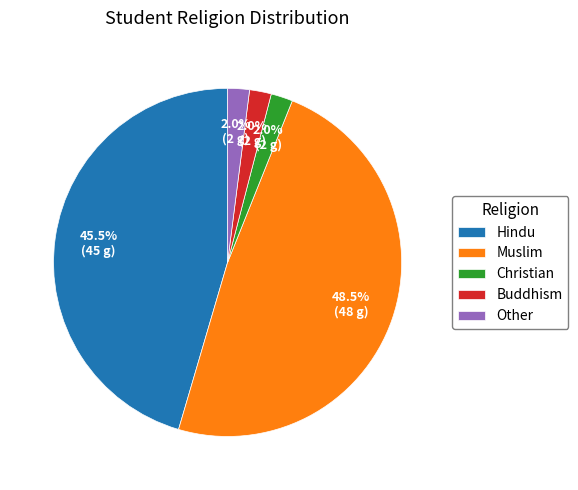

To the nearest percent, what is the average slice percentage?

20%